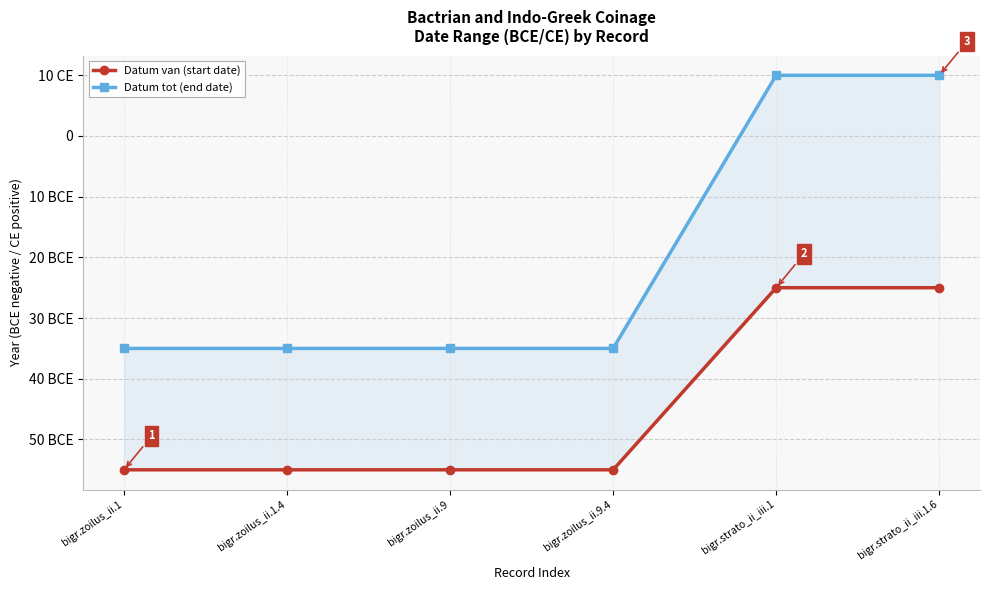

What are all the series names shown in the legend?

Datum van (start date), Datum tot (end date)